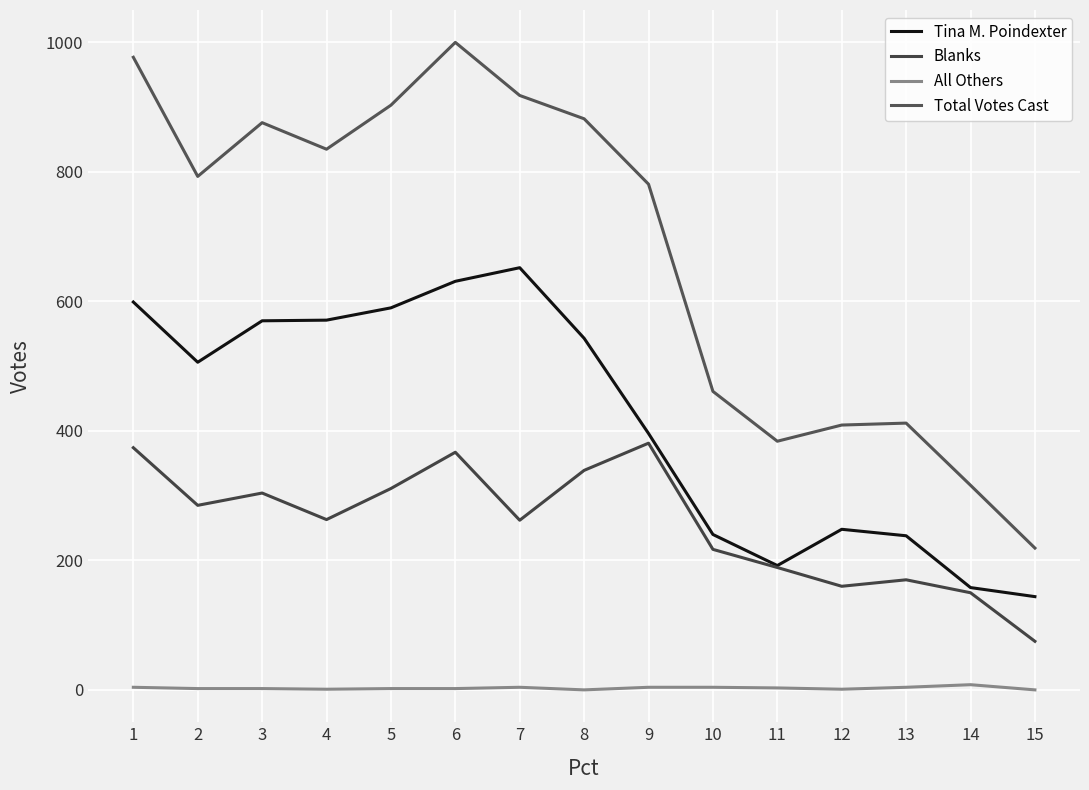

The All Others series shows 4 at 9. True or false?

True